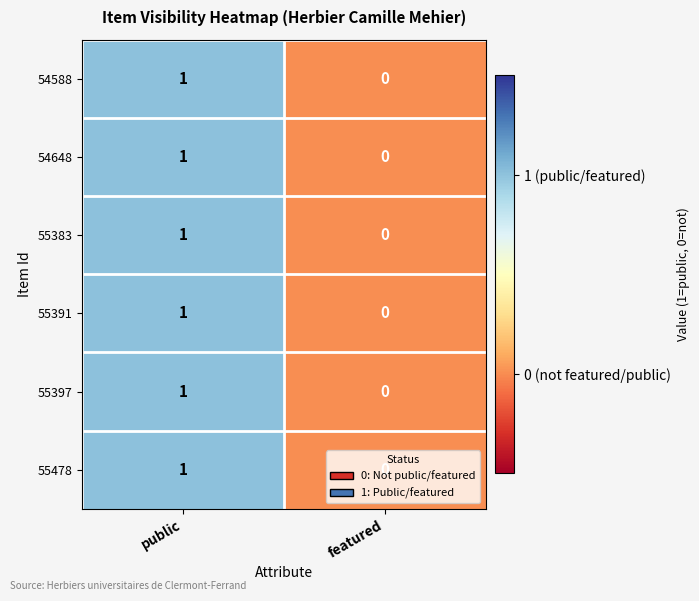

At which label does 55391 reach its peak?

public